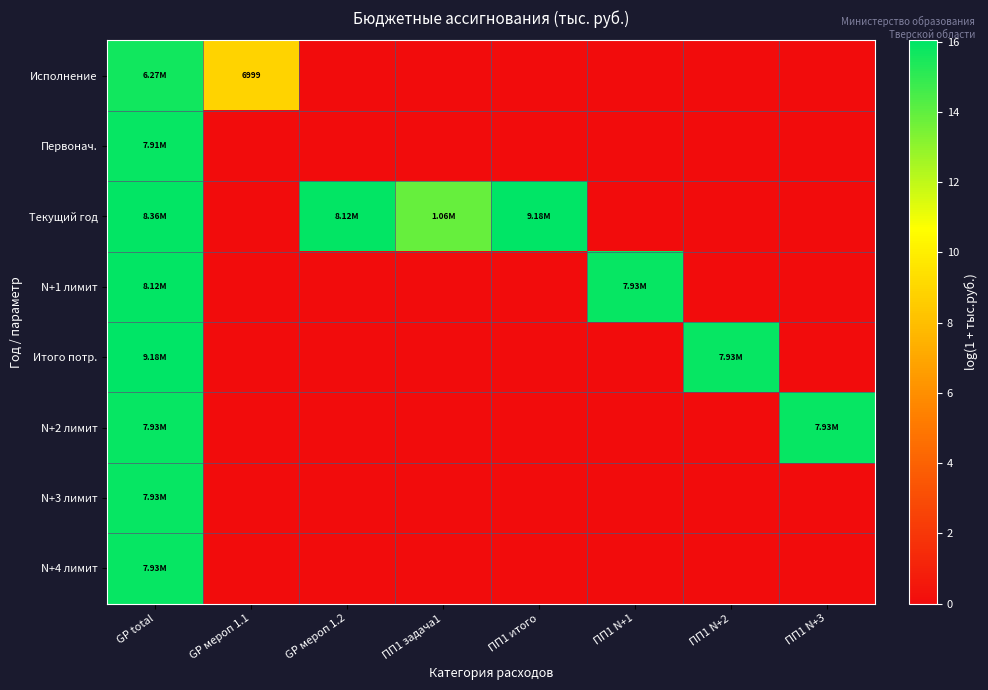

At which label does Итого потр. reach its minimum?

GP мероп 1.1